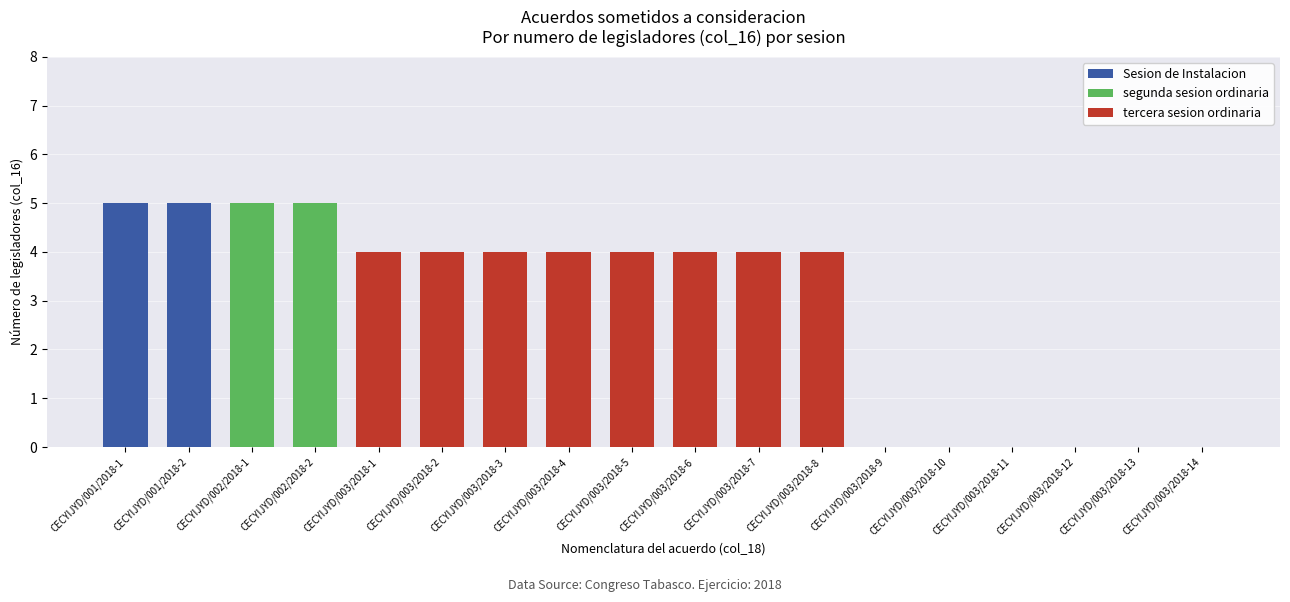

Is it true that Sesion de Instalacion equals 0 at CECYIJYD/003/2018-4?

True